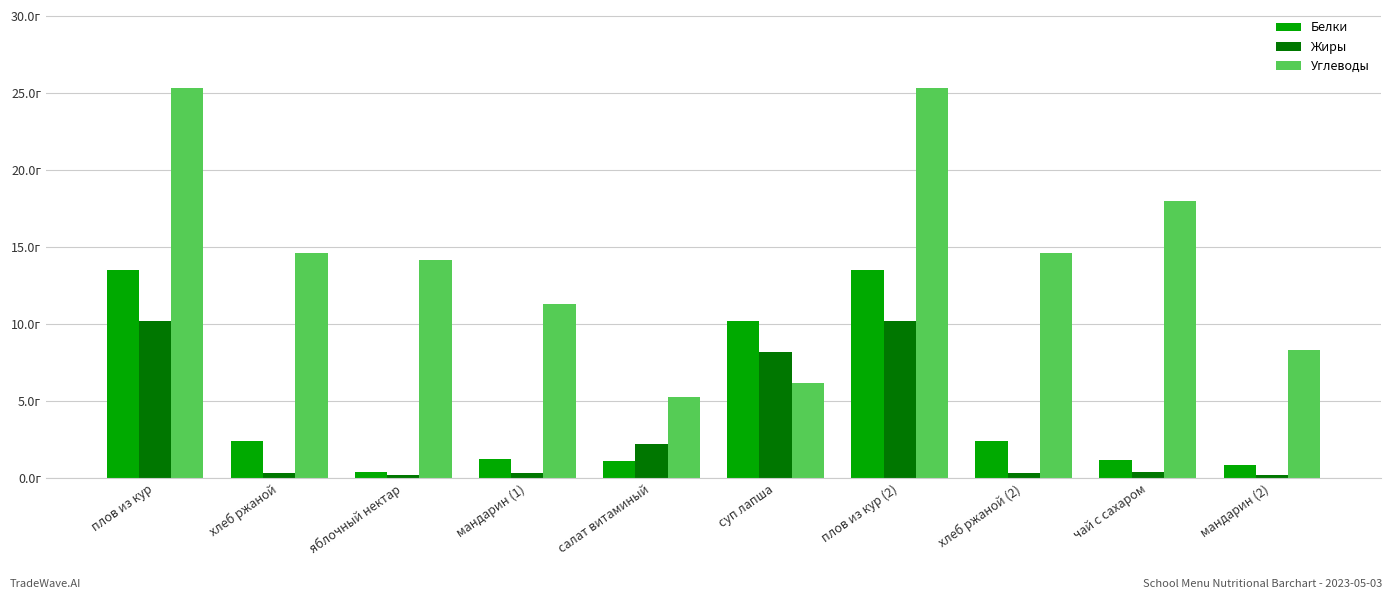

Is it true that Белки equals 0.3 at чай с сахаром?

False